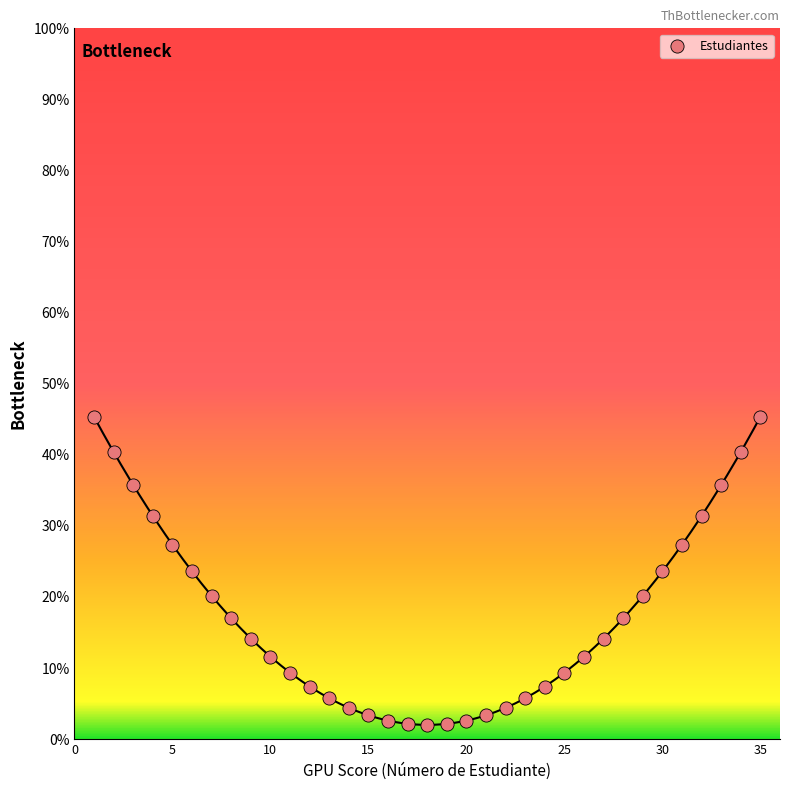

What is the range of X values (max minus min)?

34.0